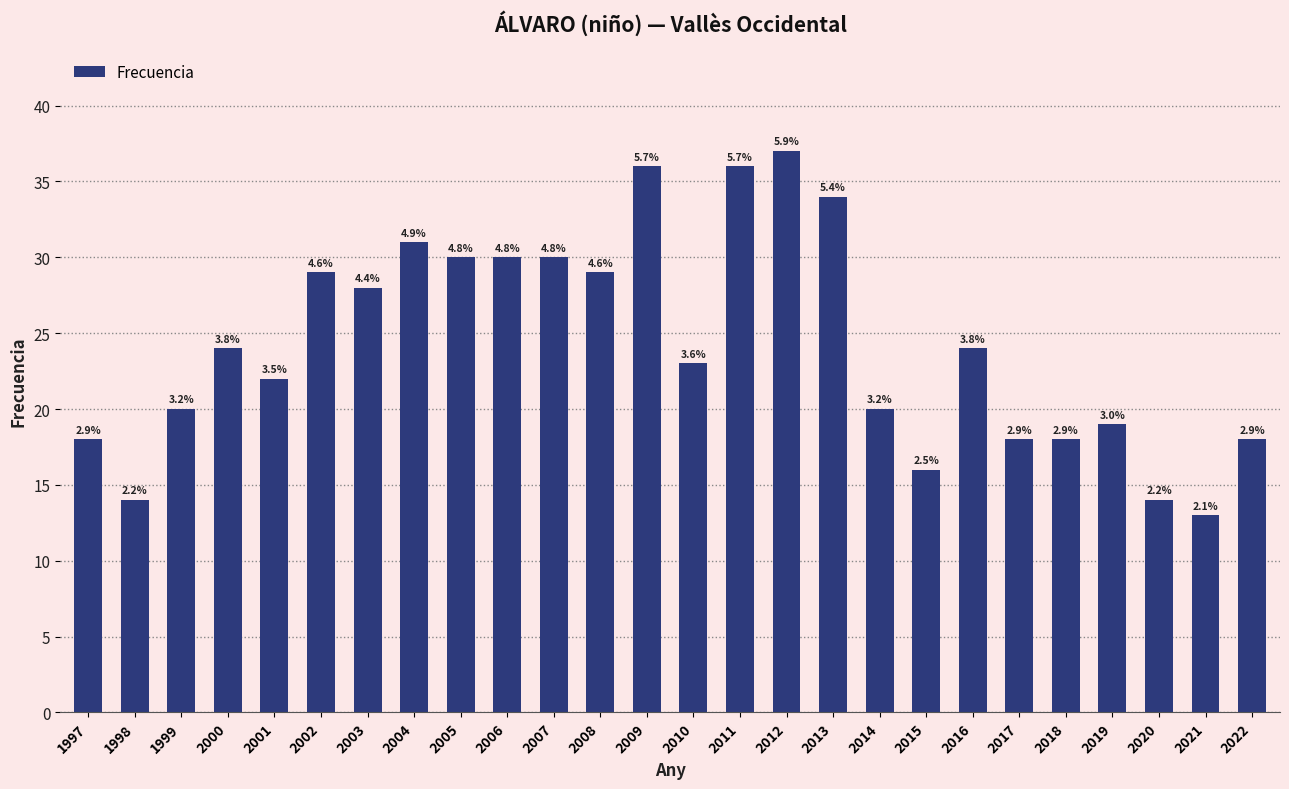

At which label does the data first exceed 24?

2002